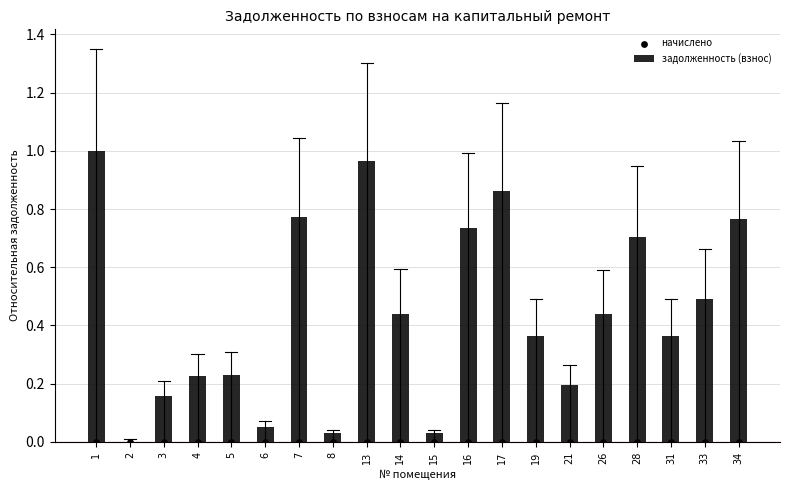

What is the total value across all series at 28?

0.7